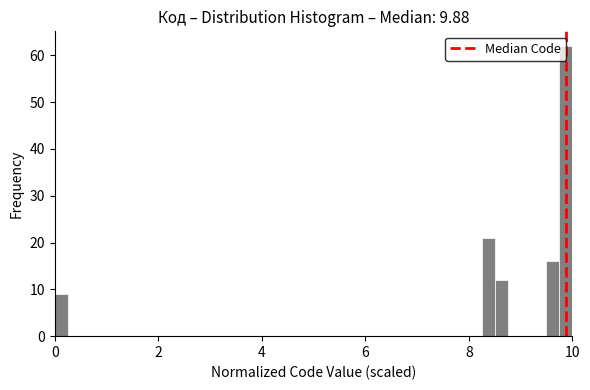

Read against the x-axis, roughly where is the centre of the tallest bar?

9.8